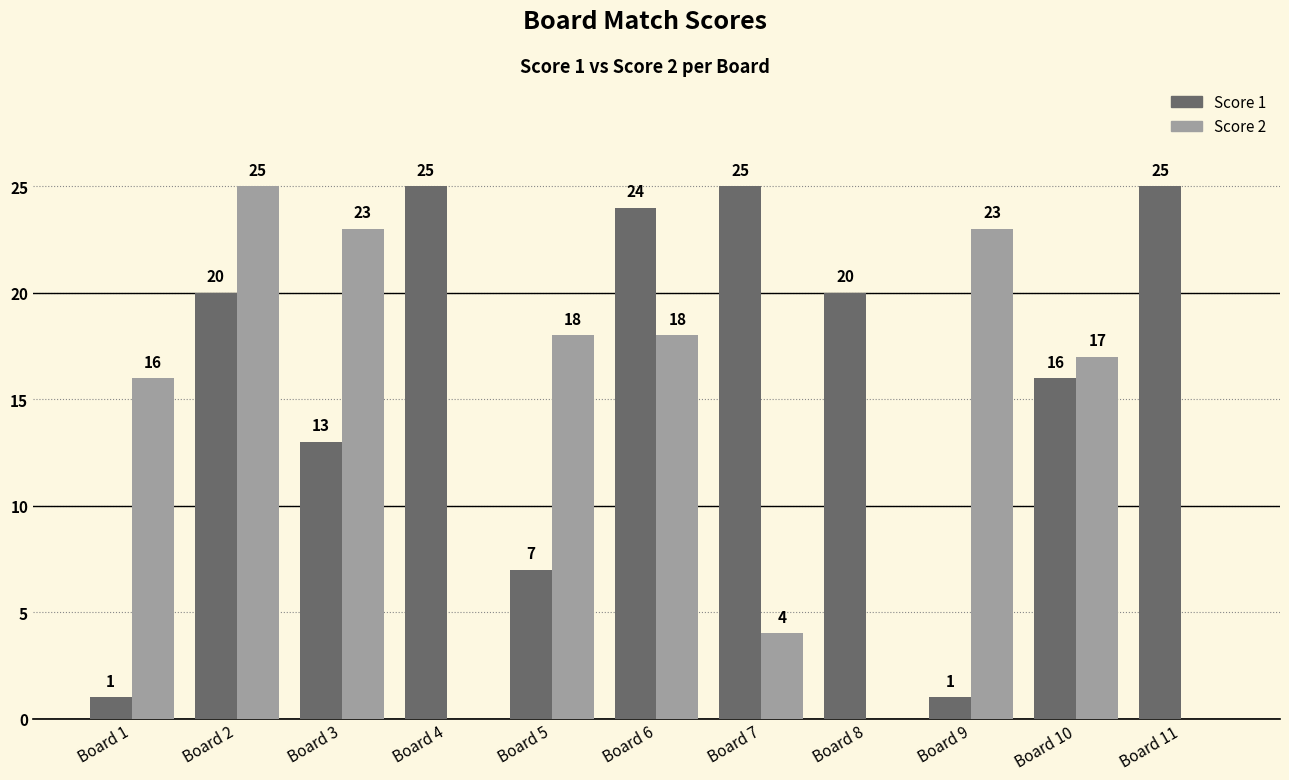

Which series changed the most between Board 3 and Board 10?

Score 2